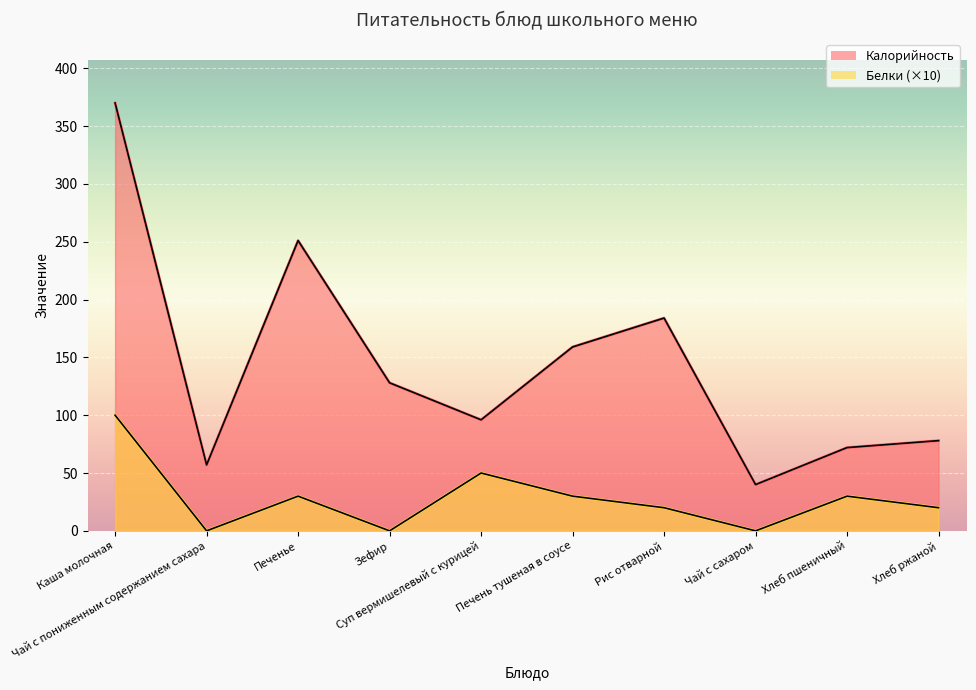

What is the difference between the highest and lowest values at Каша молочная?

270